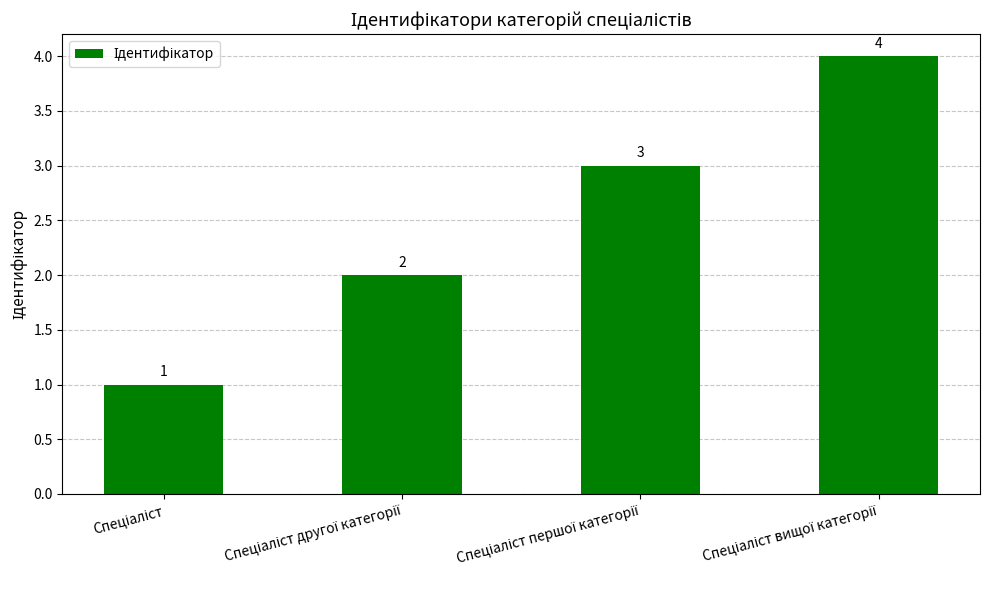

What is the greatest value displayed?

4